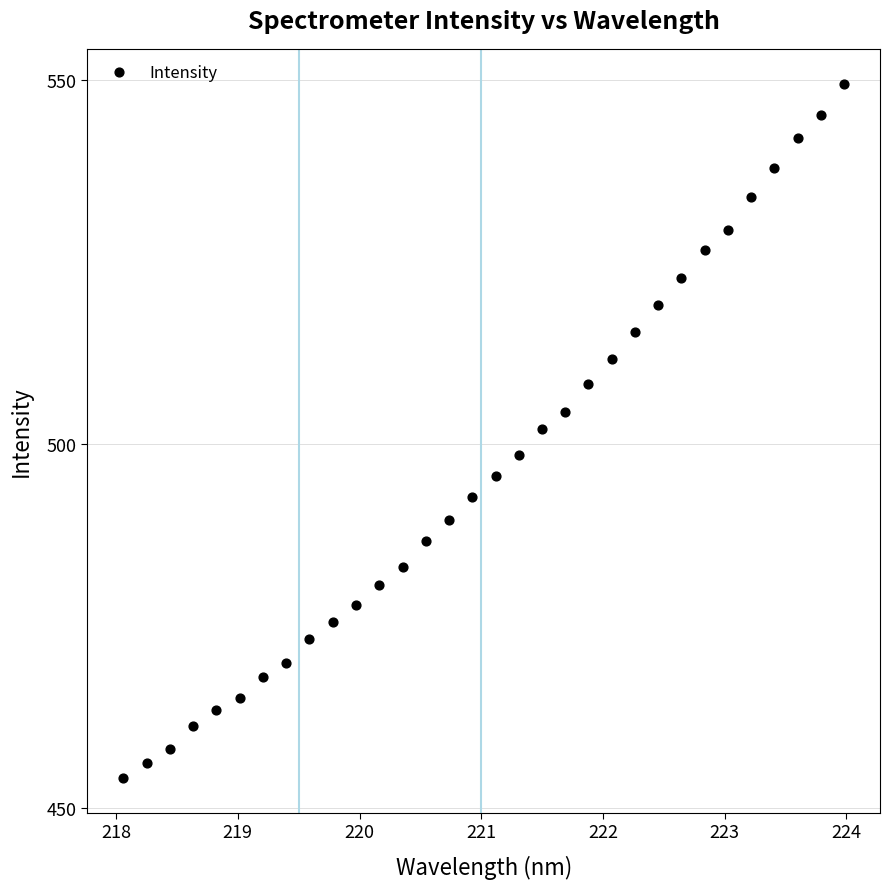

What is the range of Y values (max minus min)?

95.3